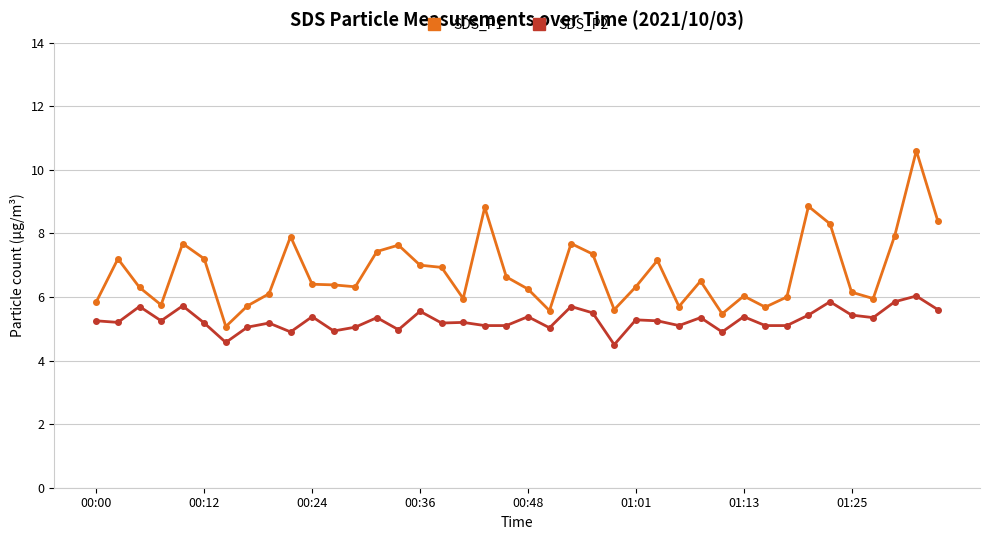

Does the chart display data point markers on the line(s)?

Yes